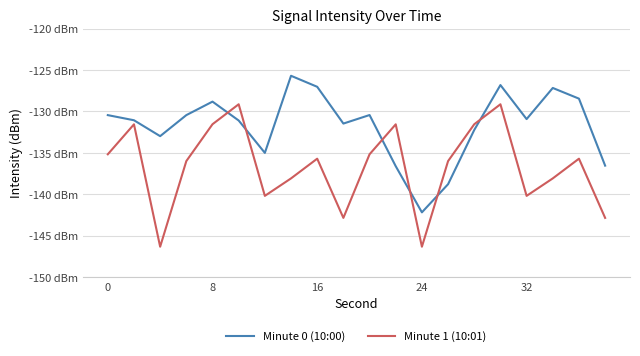

What are all the series names shown in the legend?

Minute 0 (10:00), Minute 1 (10:01)